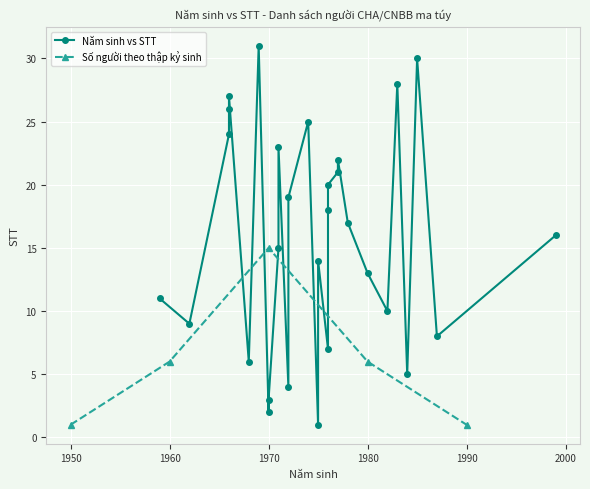

In Số người theo thập kỷ sinh, how many points are higher than both neighbors (excluding endpoints)?

1